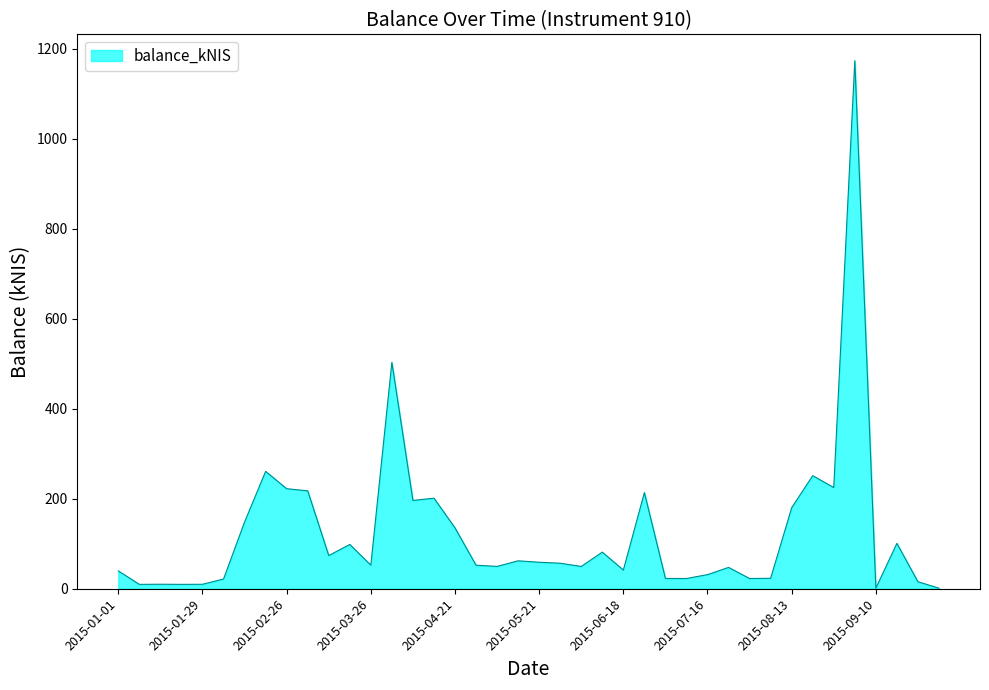

How many categories are shown in the chart?

40